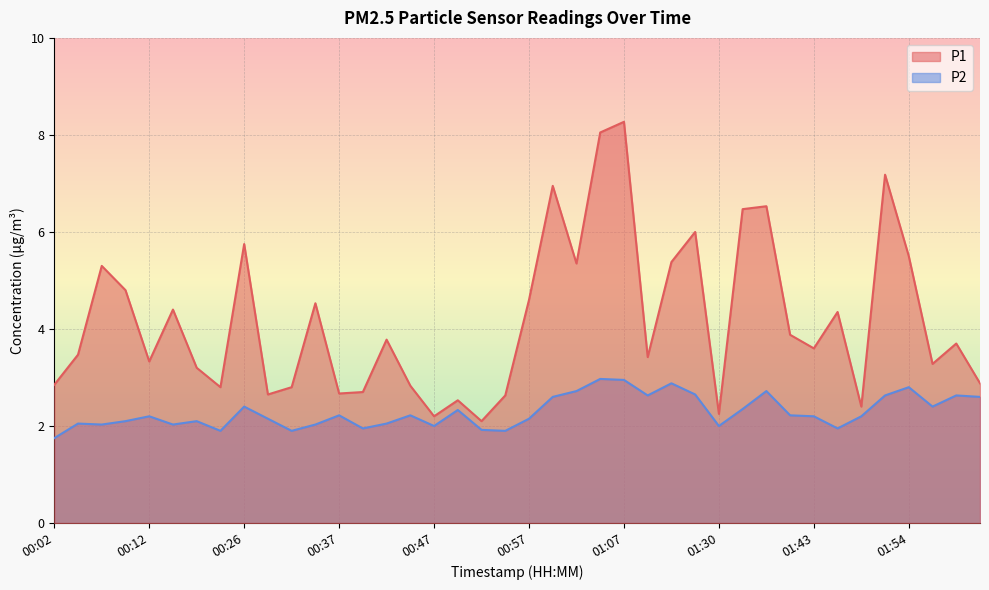

Between 01:49 and 01:57, which series saw the biggest shift?

P1